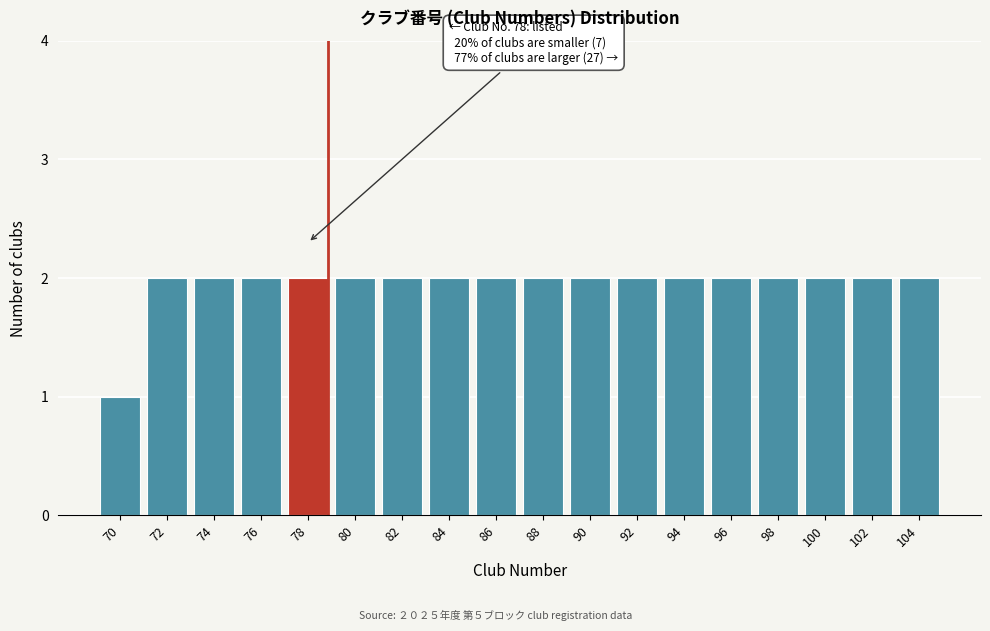

Reading left to right, extract all data points from this chart.

1	2	2	2	2	2	2	2	2	2	2	2	2	2	2	2	2	2